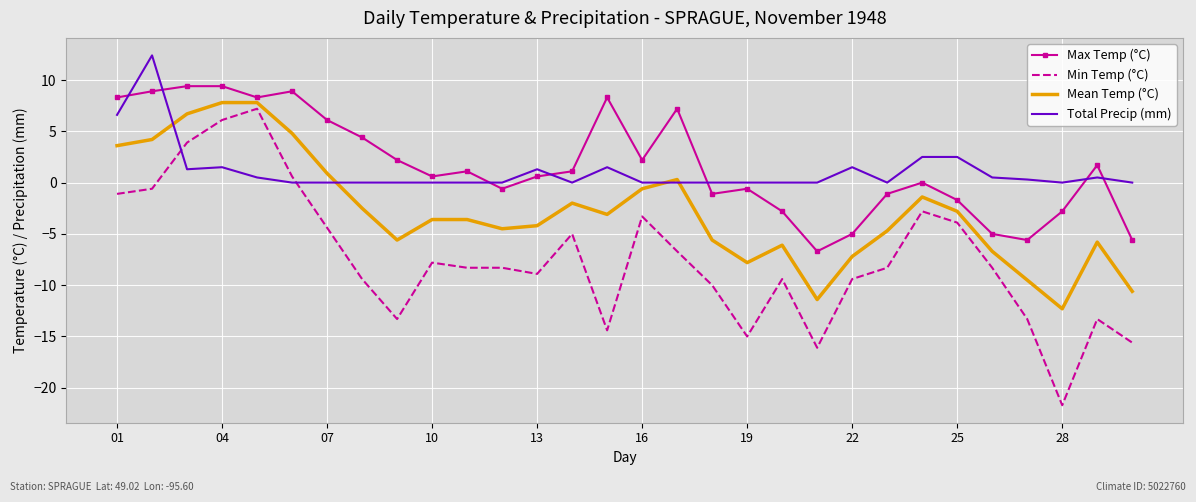

What is the minimum value for Min Temp (°C)?

-21.7